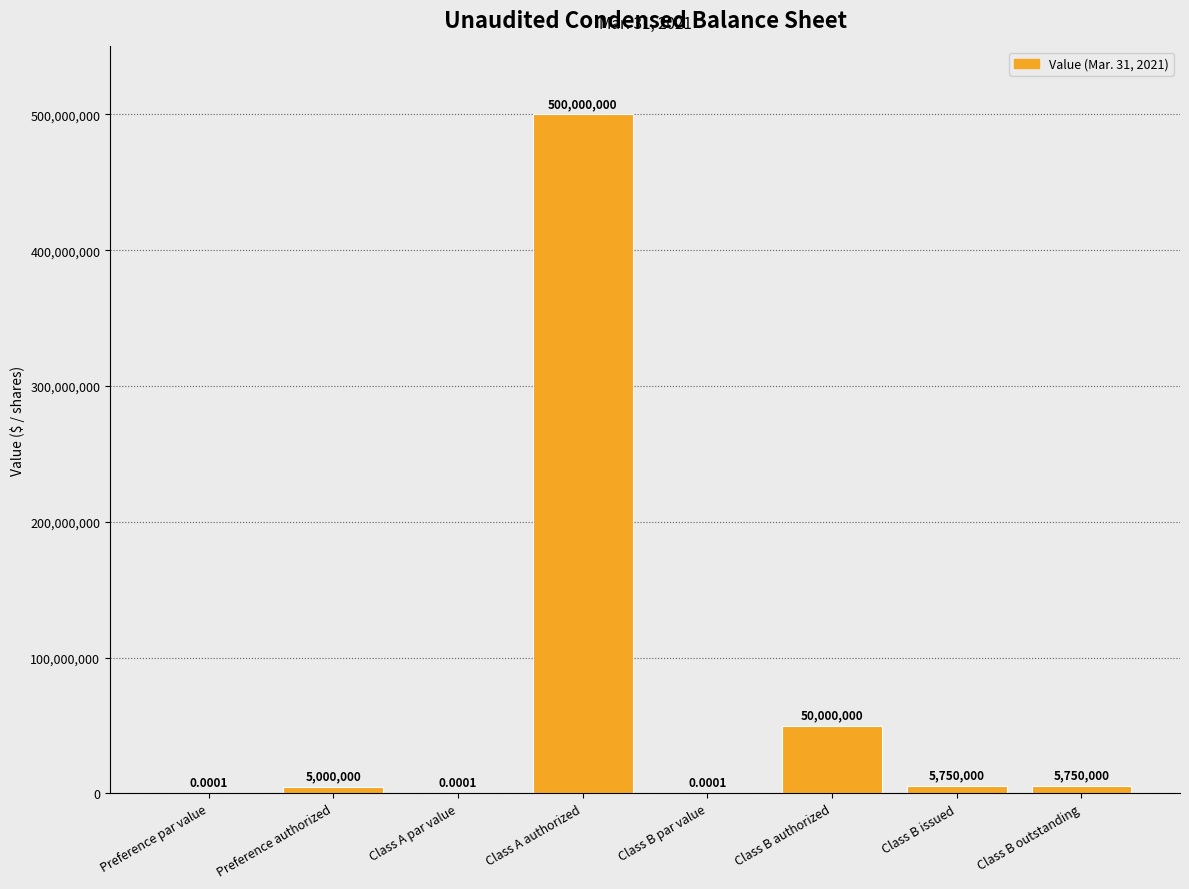

Count the number of data series in this chart.

1